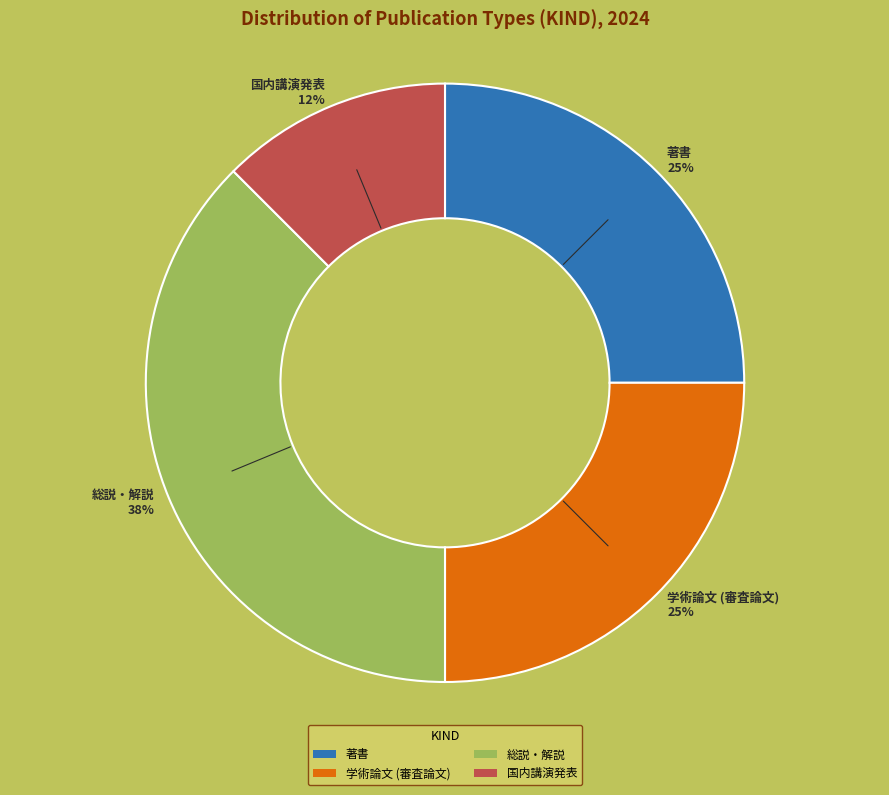

Do 総説・解説 and 学術論文 (審査論文) together represent more than half of the pie?

Yes